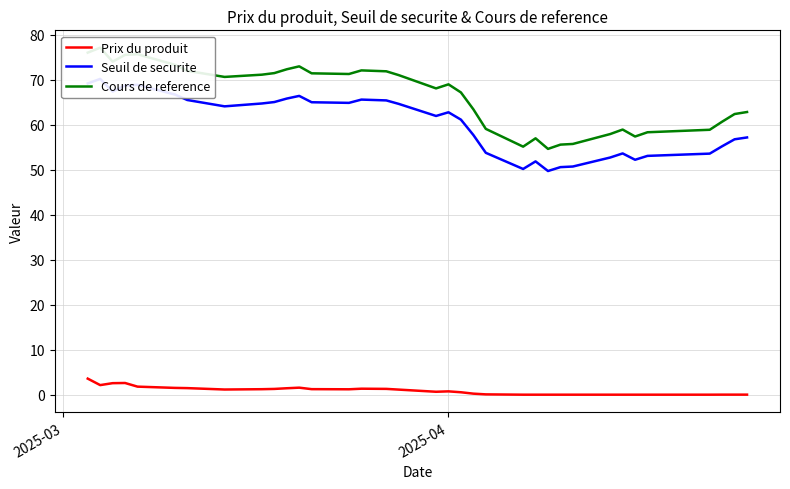

What is the maximum value for Prix du produit?

3.6